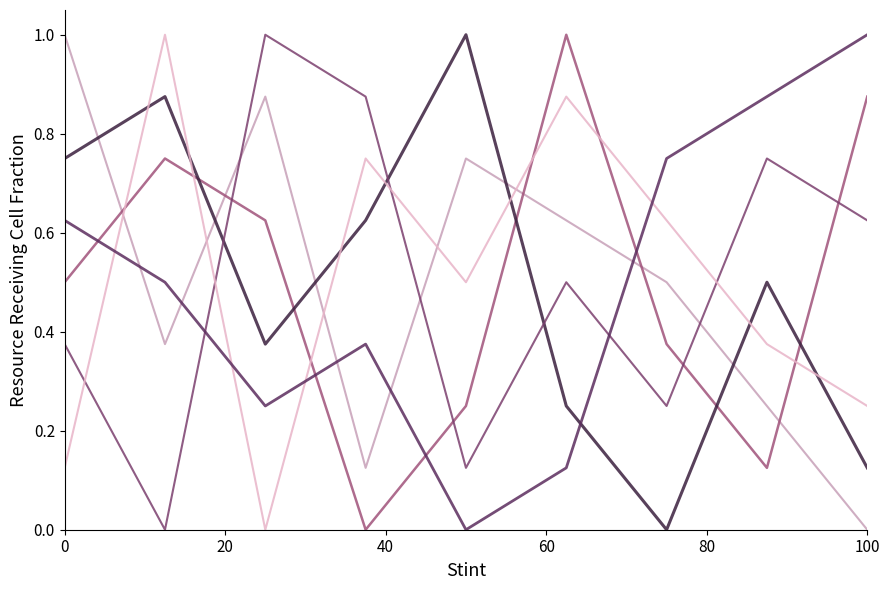

How many lines are shown in the chart?

6